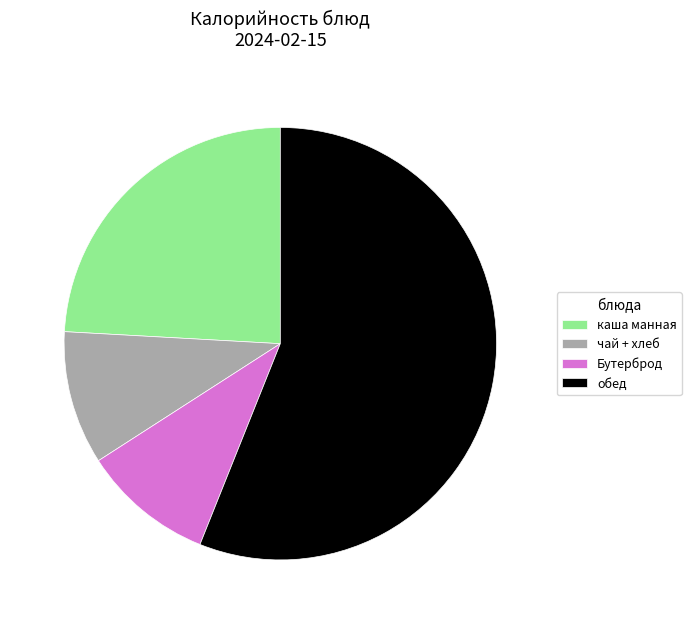

Is the sum of чай + хлеб and обед greater than half?

Yes